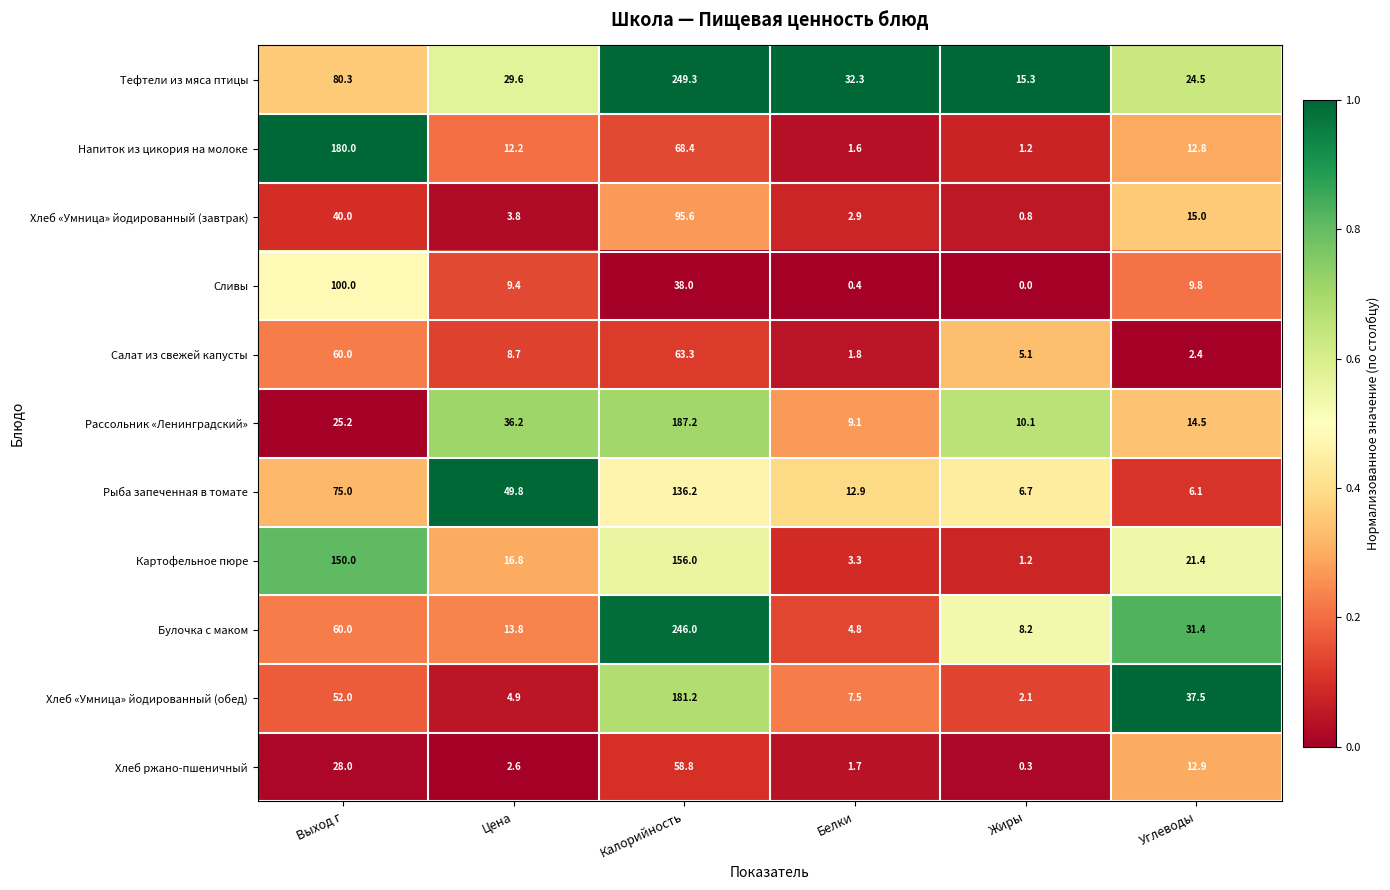

At which category does the chart reach its peak across all series?

Калорийность